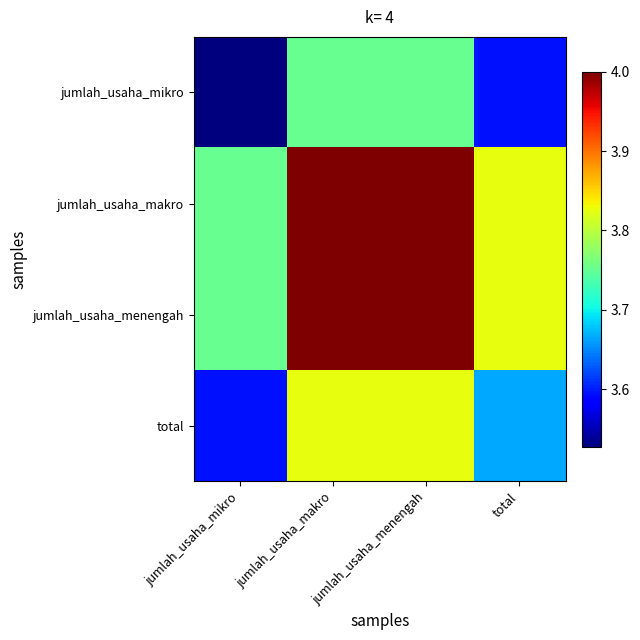

Reading left to right, list all the values displayed in this chart.

jumlah_usaha_mikro: jumlah_usaha_mikro=3.5	jumlah_usaha_makro=3.8	jumlah_usaha_menengah=3.8	total=3.6
jumlah_usaha_makro: jumlah_usaha_mikro=3.8	jumlah_usaha_makro=4.0	jumlah_usaha_menengah=4.0	total=3.8
jumlah_usaha_menengah: jumlah_usaha_mikro=3.8	jumlah_usaha_makro=4.0	jumlah_usaha_menengah=4.0	total=3.8
total: jumlah_usaha_mikro=3.6	jumlah_usaha_makro=3.8	jumlah_usaha_menengah=3.8	total=3.7